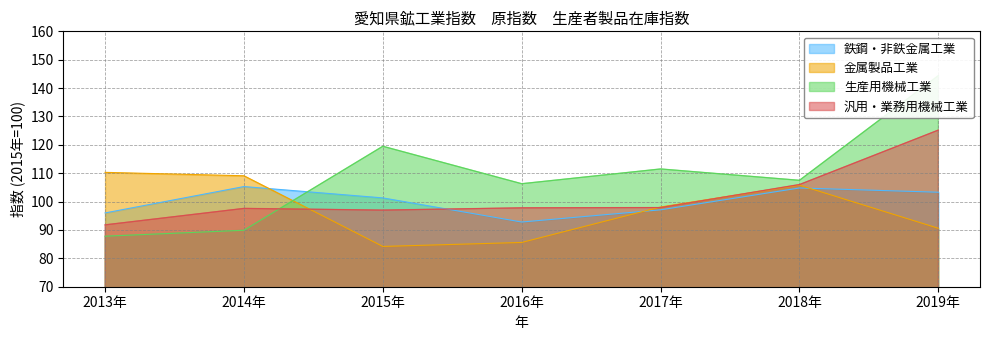

Which has a higher value, 2018年 or 2017年?

2018年